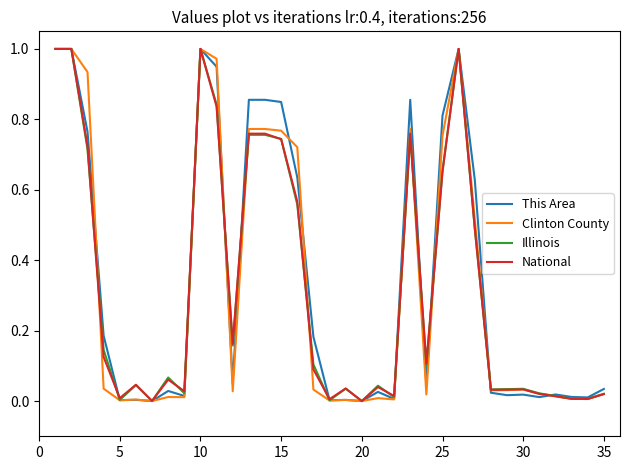

What are all the series names shown in the legend?

This Area, Clinton County, Illinois, National